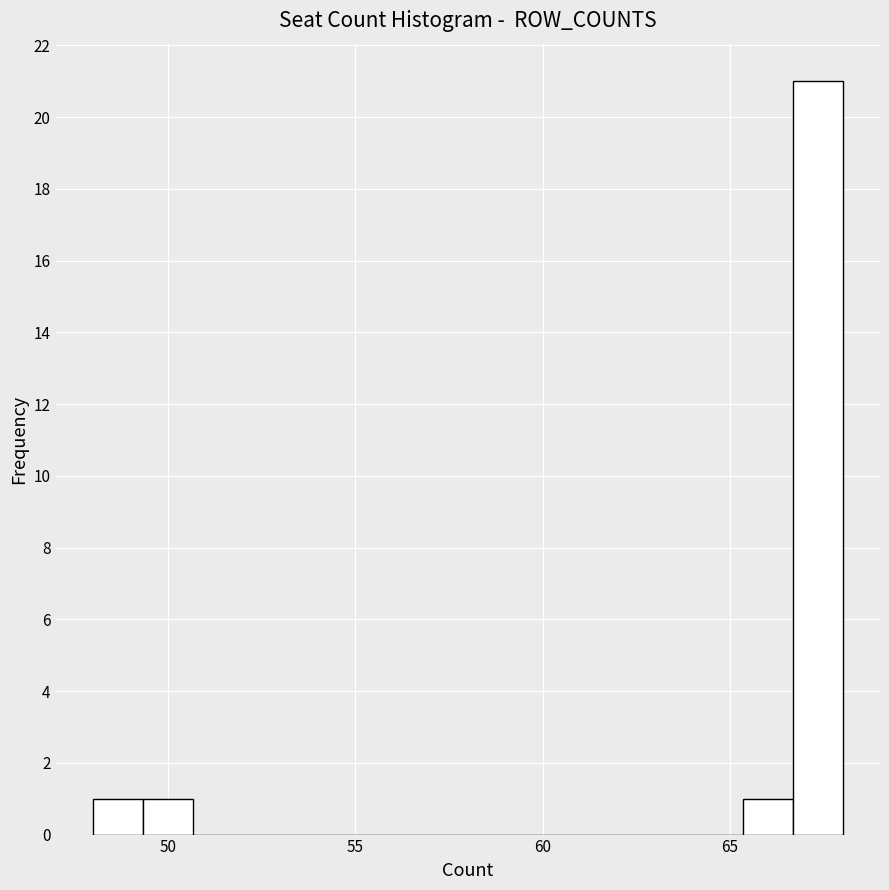

Read against the x-axis, roughly where is the centre of the tallest bar?

67.5